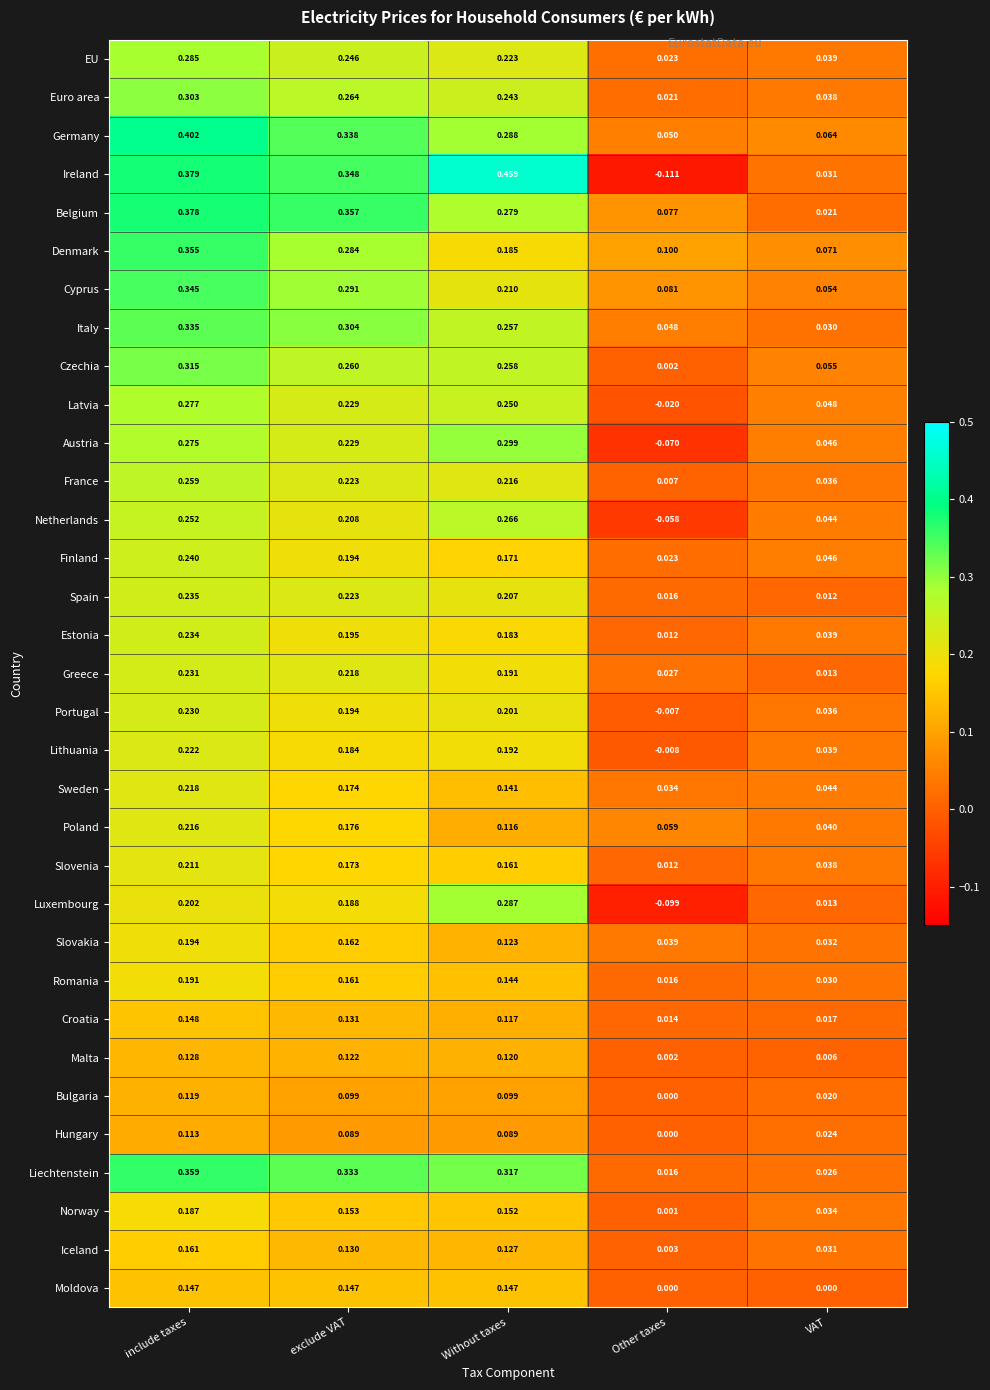

Rank the series at Without taxes from lowest to highest value.

Hungary, Bulgaria, Poland, Croatia, Malta, Slovakia, Iceland, Sweden, Romania, Moldova, Norway, Slovenia, Finland, Estonia, Denmark, Greece, Lithuania, Portugal, Spain, Cyprus, France, EU, Euro area, Latvia, Italy, Czechia, Netherlands, Belgium, Luxembourg, Germany, Austria, Liechtenstein, Ireland